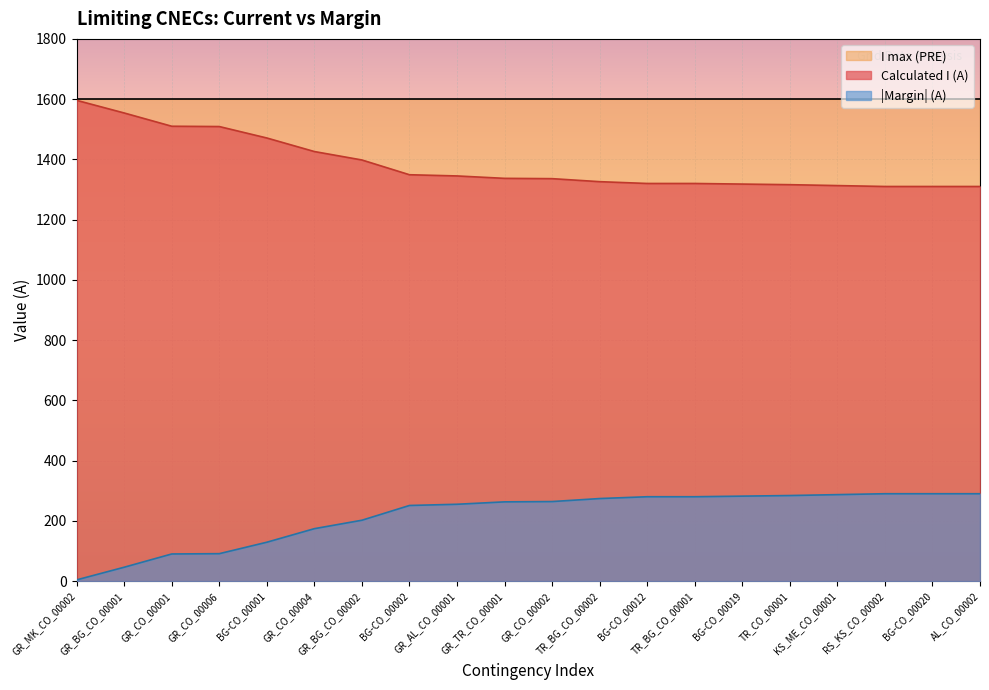

Rank the series at KS_ME_CO_00001 from highest to lowest value.

I max (PRE), Calculated I (A), |Margin| (A)